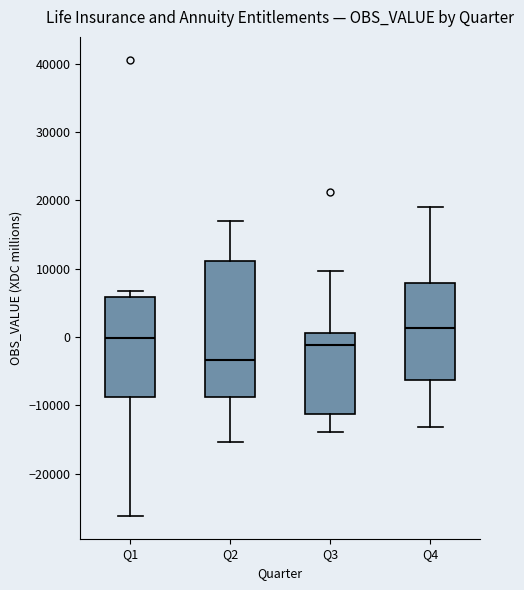

Reading left to right, read every box against the y-axis: the position of its median line, the range the box covers, and the ends of its whiskers. The values are not printed on the chart, so give them approximately, as read against the axis.

Q1: median 0, box -9000 to 6000, whiskers -26000 to 7000
Q2: median -3000, box -9000 to 11000, whiskers -15000 to 17000
Q3: median -1000, box -11000 to 1000, whiskers -14000 to 10000
Q4: median 1000, box -6000 to 8000, whiskers -13000 to 19000